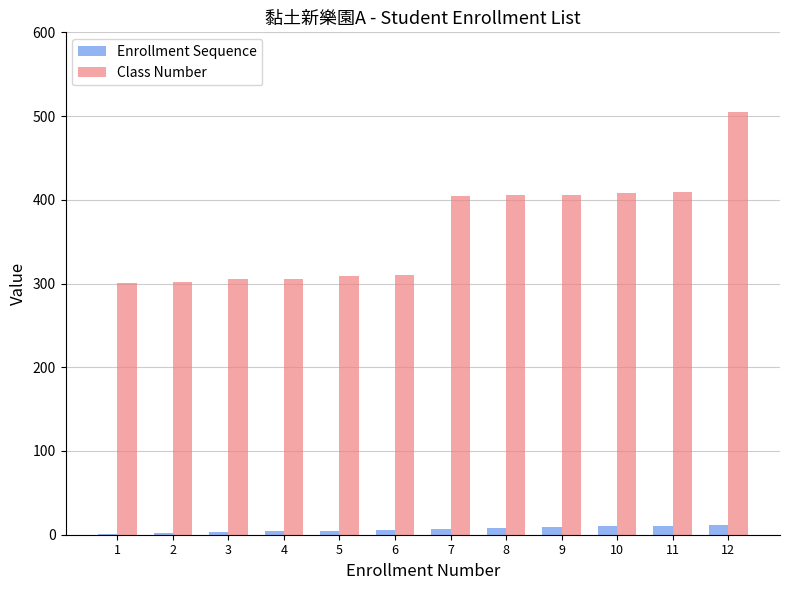

What is the sum of all Class Number values?

4370